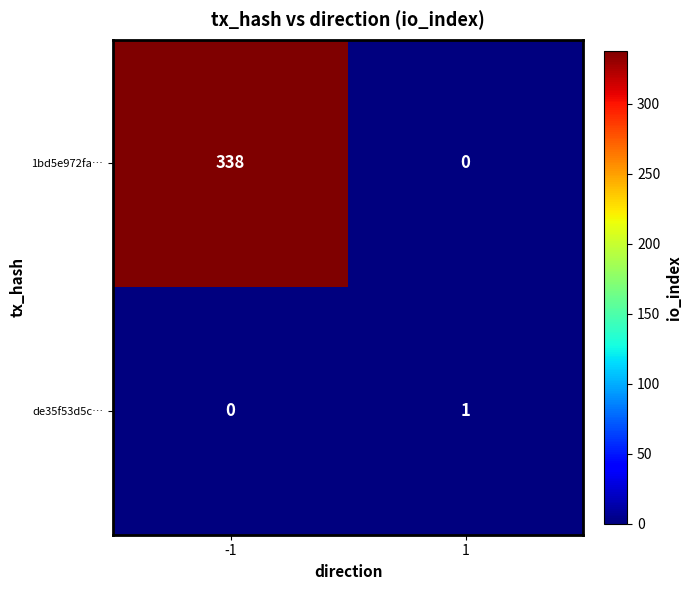

List the series in order of their peak value, highest first.

1bd5e972fa…, de35f53d5c…